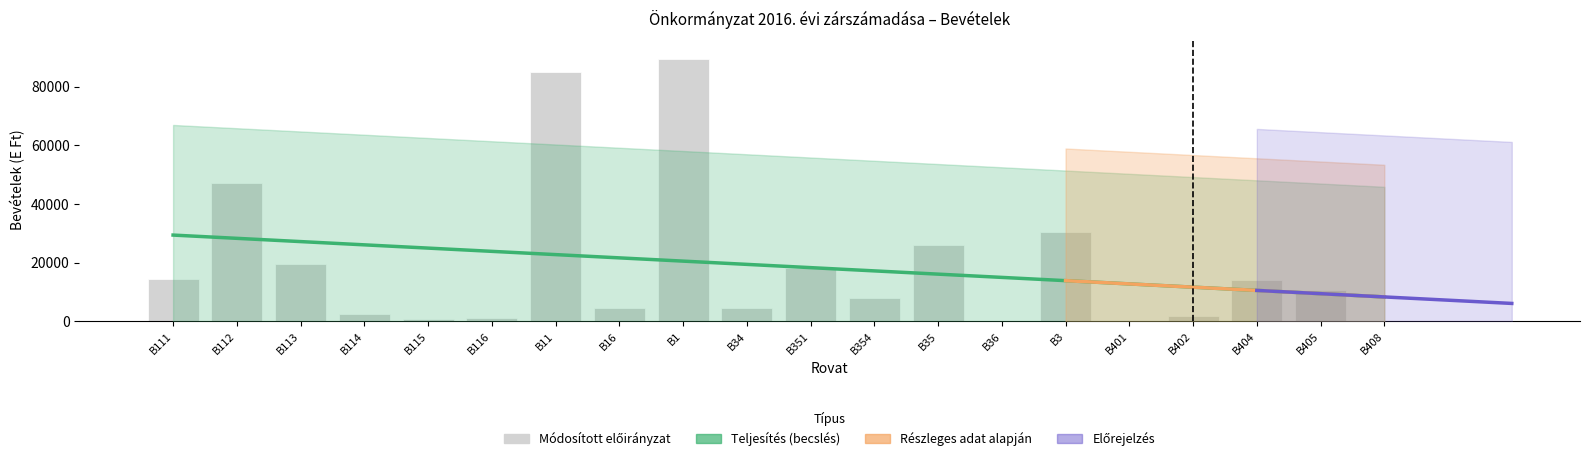

At which label does the data first exceed 10469?

B111